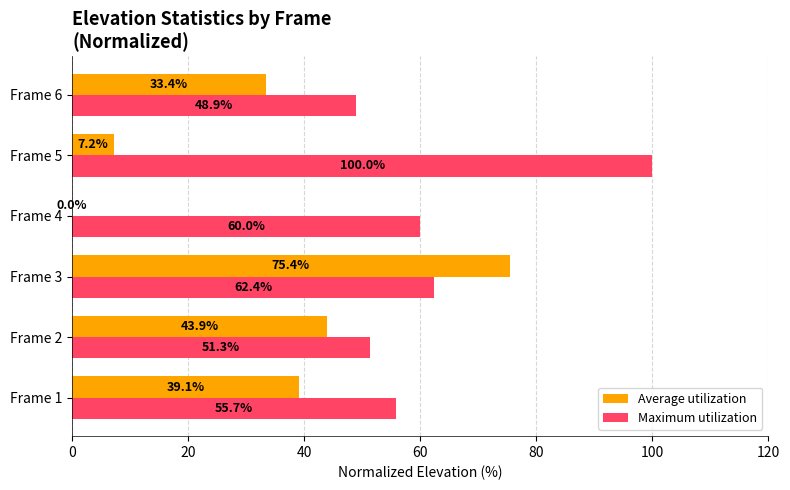

What is the total value across all series at Frame 3?

137.8